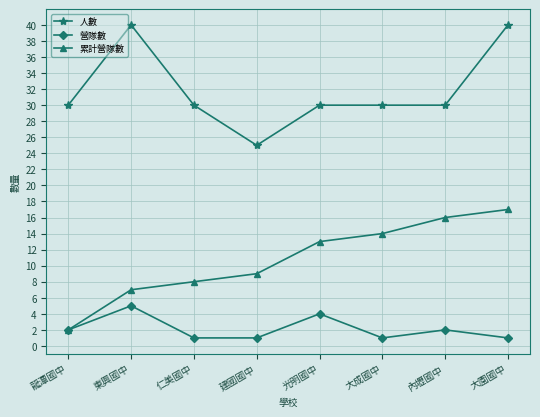

Which series has the largest total across all categories?

人數